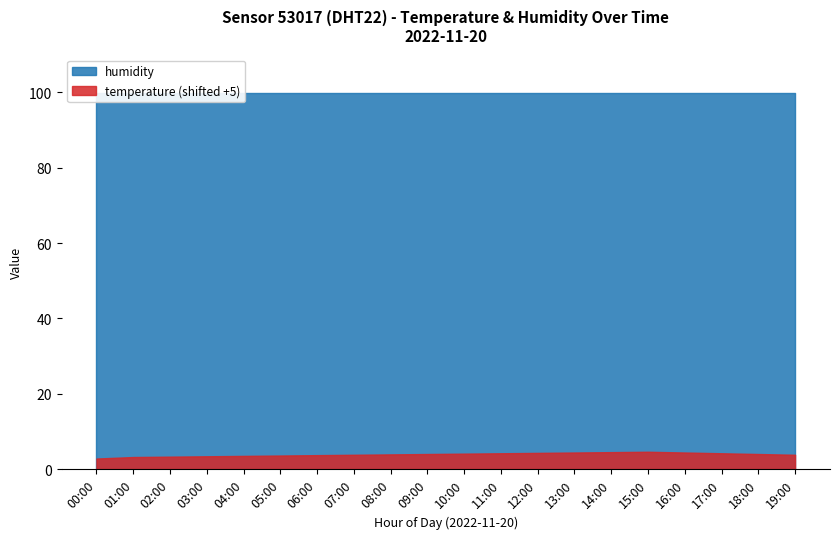

Count the number of categories in the chart.

20